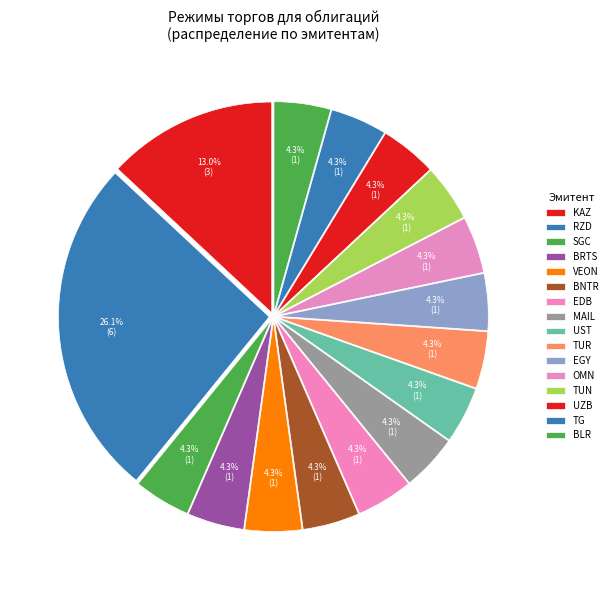

Is there any slice that represents more than half of the pie?

No